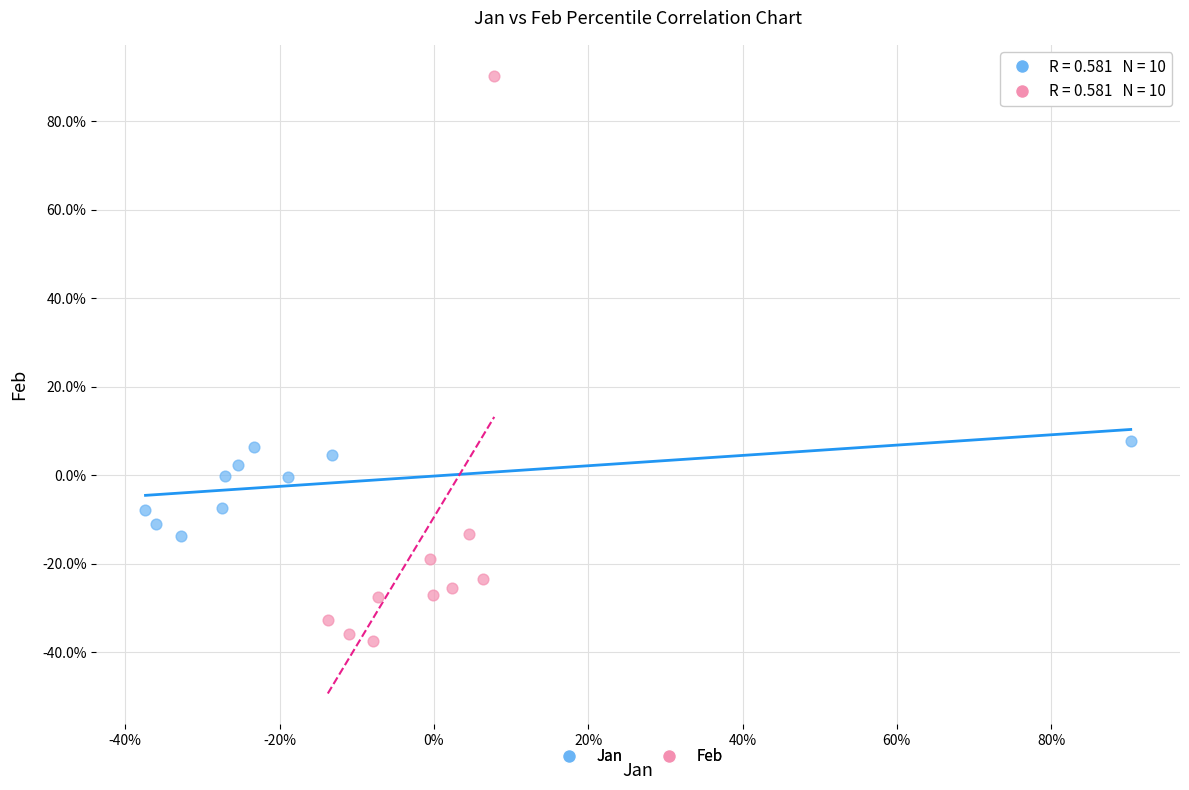

Which series reaches the minimum Y coordinate?

Feb